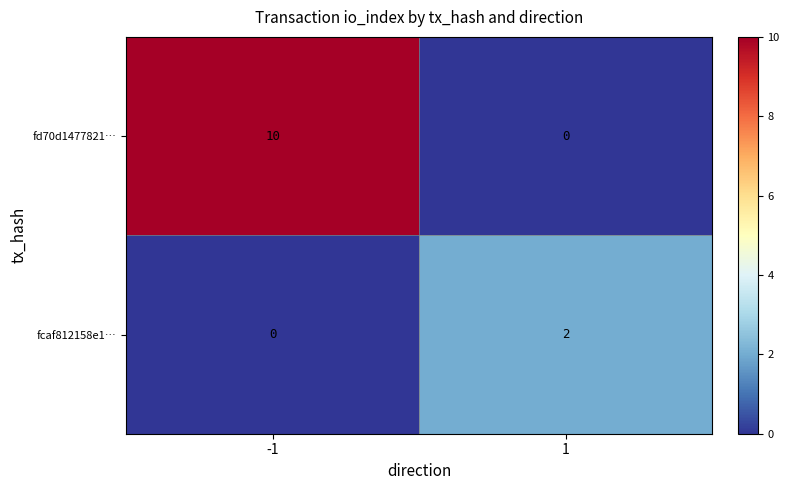

Reading right to left, list all the values displayed in this chart.

fd70d1477821…: 0	10
fcaf812158e1…: 2	0